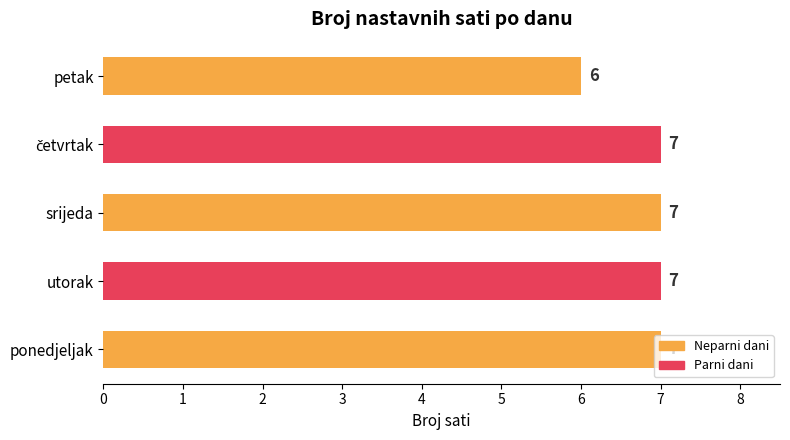

What is the smallest value displayed?

6